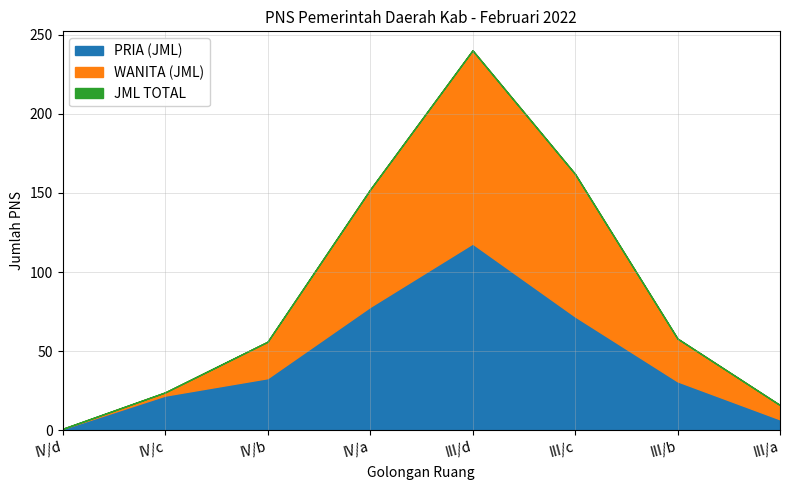

At which category is the sum across all series the highest?

III/d